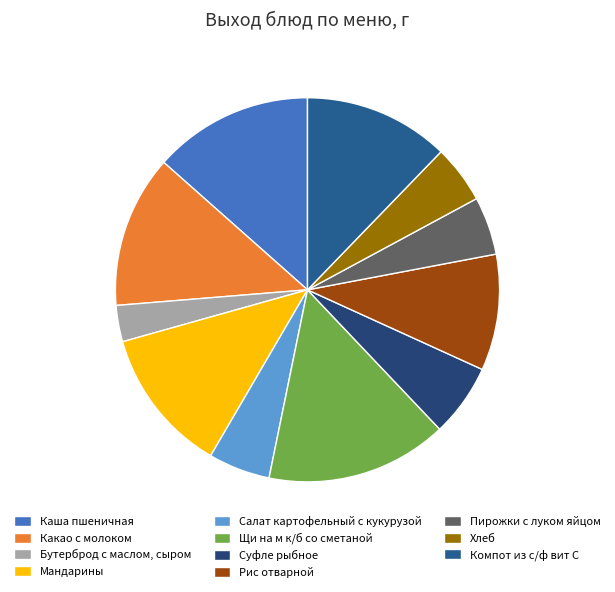

To the nearest percent, what is the average slice percentage?

9%